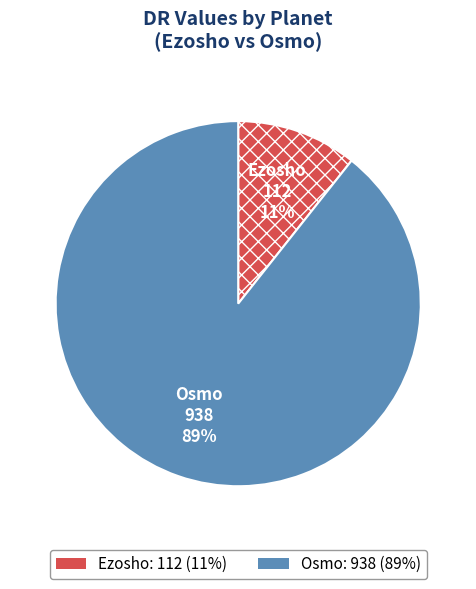

Combined, do Ezosho and Osmo account for over 50%?

Yes